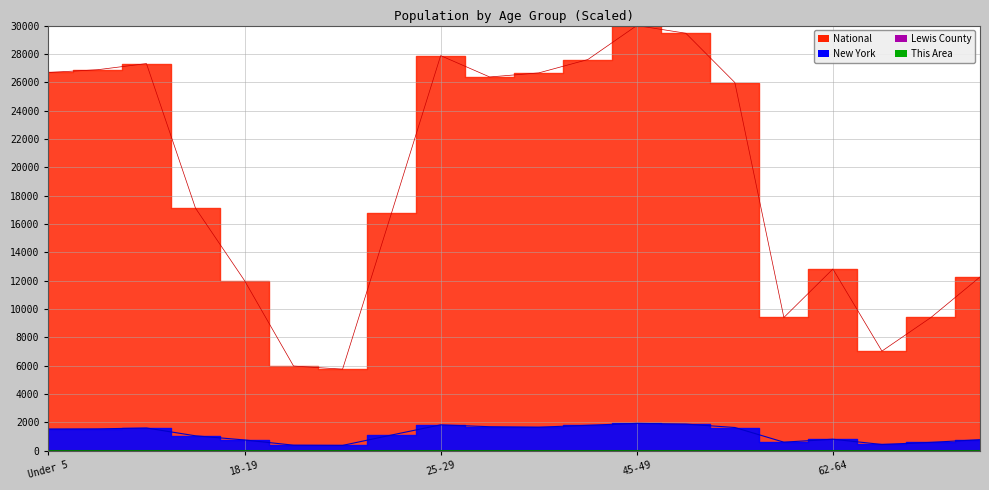

How many categories are shown in the chart?

20